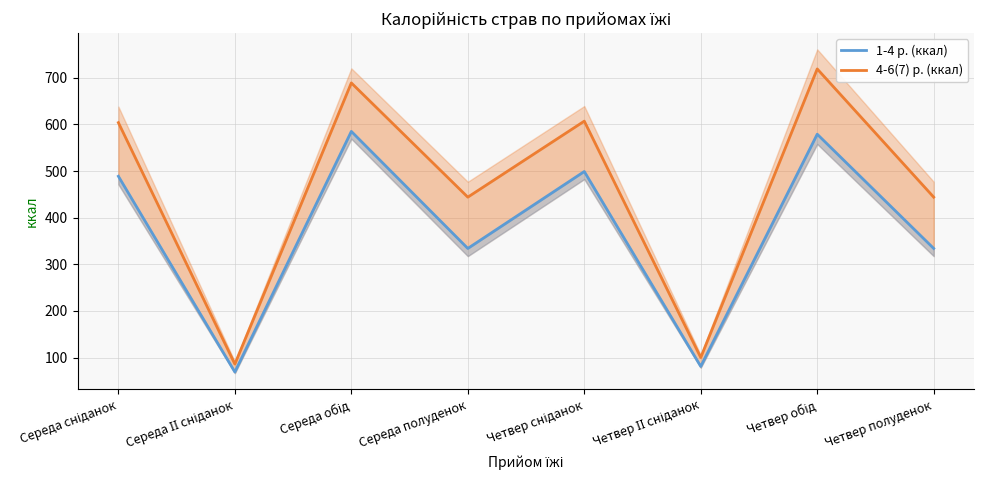

How many values in the 1-4 р. (ккал) series are below 488?

4